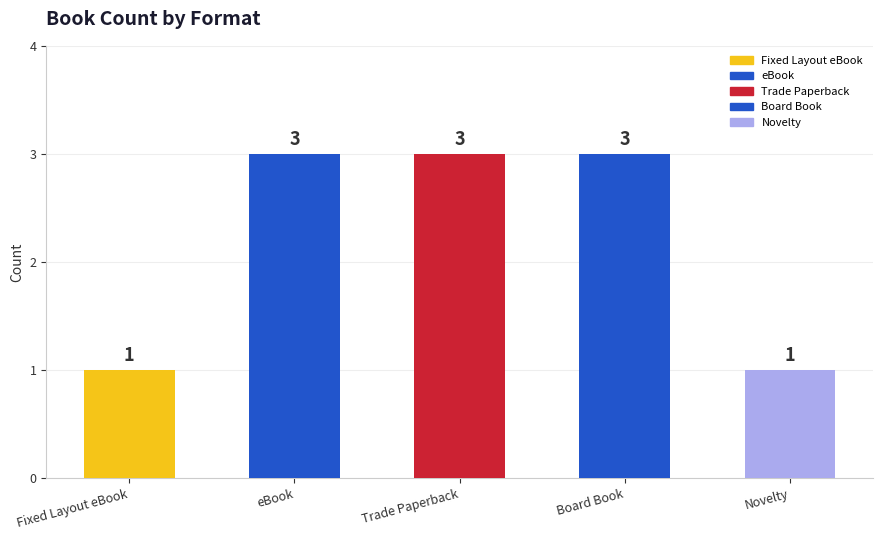

The value at Novelty is 1. True or false?

True